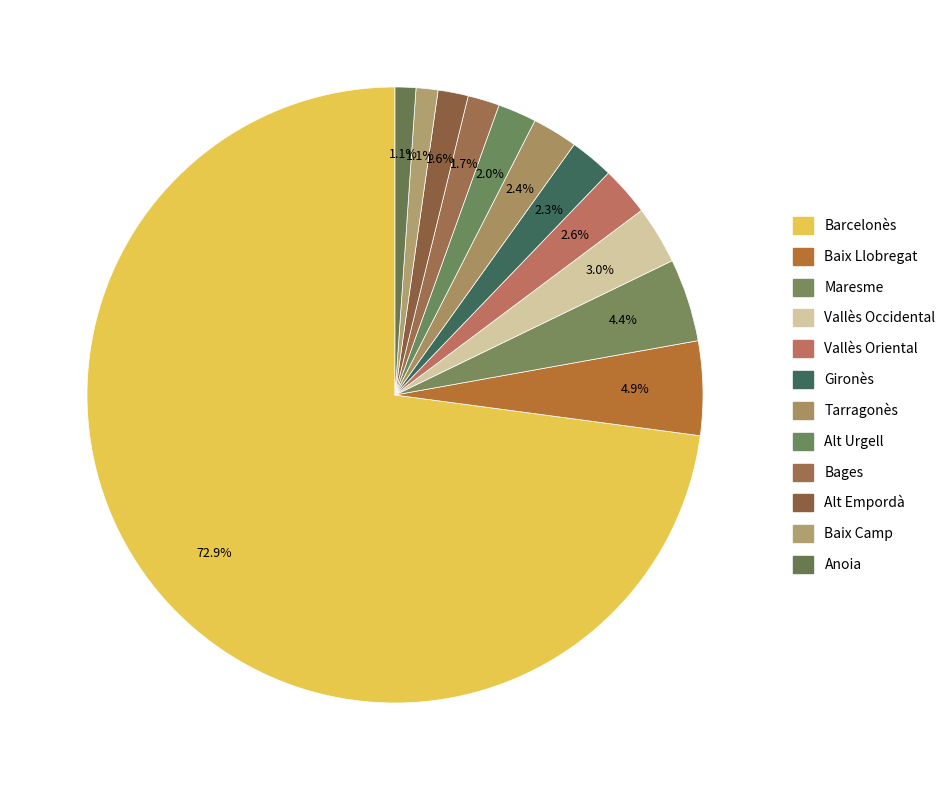

What percentage is the Barcelonès slice, to the nearest percent?

73%